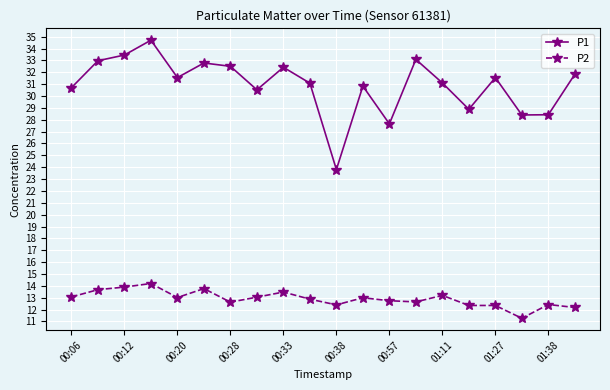

What is the value of the P1 point at the 4th from the left?

34.7